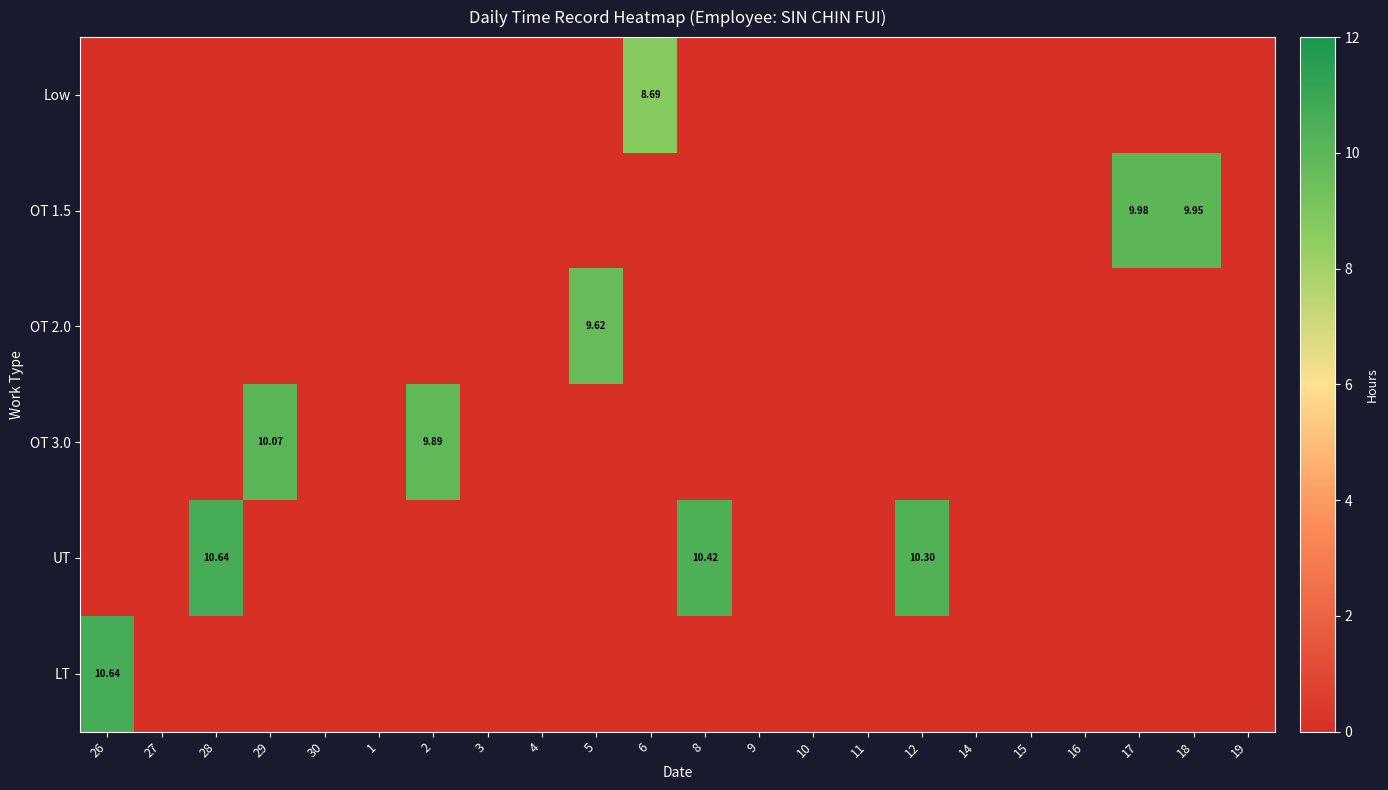

Rank the series by their maximum value, from lowest to highest.

Low, OT 2.0, OT 1.5, OT 3.0, UT, LT